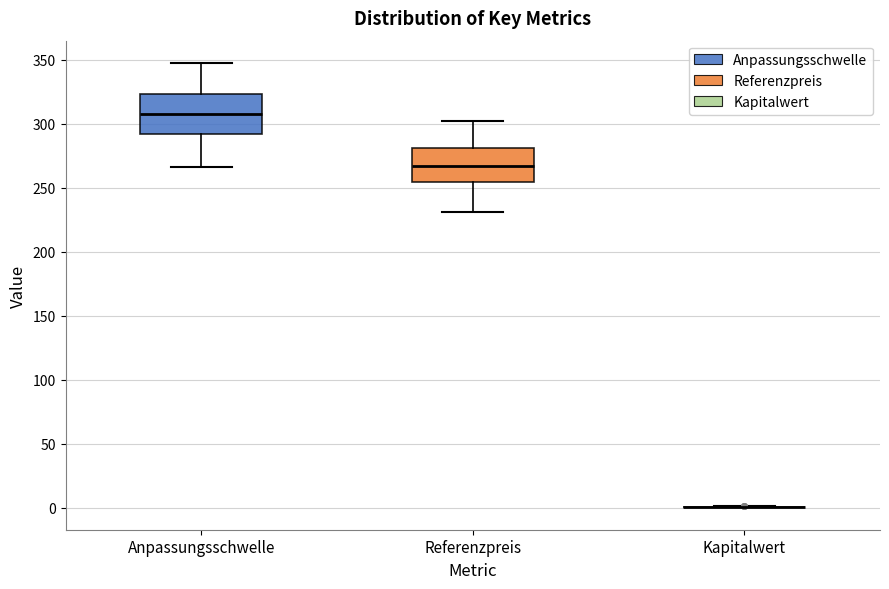

Reading left to right, transcribe this box plot: for each box, give where its median line is, the range the box spans, and where its two whiskers end, as read against the y-axis. The values are not printed on the chart, so give them approximately, as read against the axis.

Anpassungsschwelle: median 305, box 290 to 325, whiskers 265 to 350
Referenzpreis: median 265, box 255 to 280, whiskers 230 to 300
Kapitalwert: box collapsed to a line at 0, whiskers 0 to 0